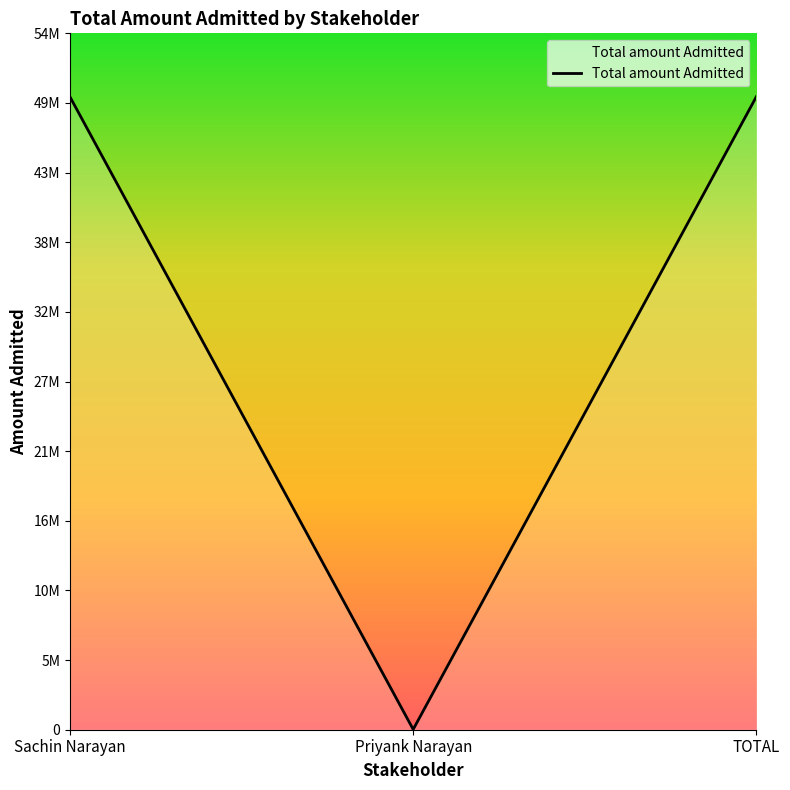

At which category does the chart reach its peak across all series?

TOTAL